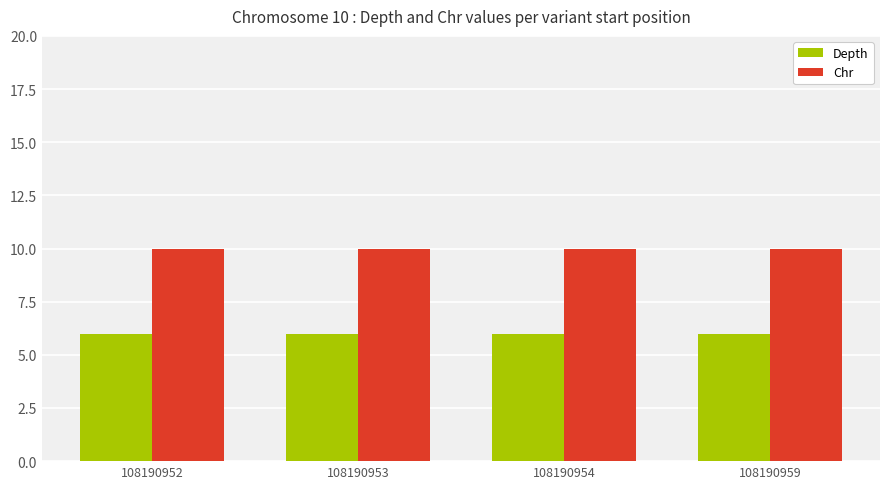

Reading right to left, extract all data points from this chart.

Depth: 6	6	6	6
Chr: 10	10	10	10